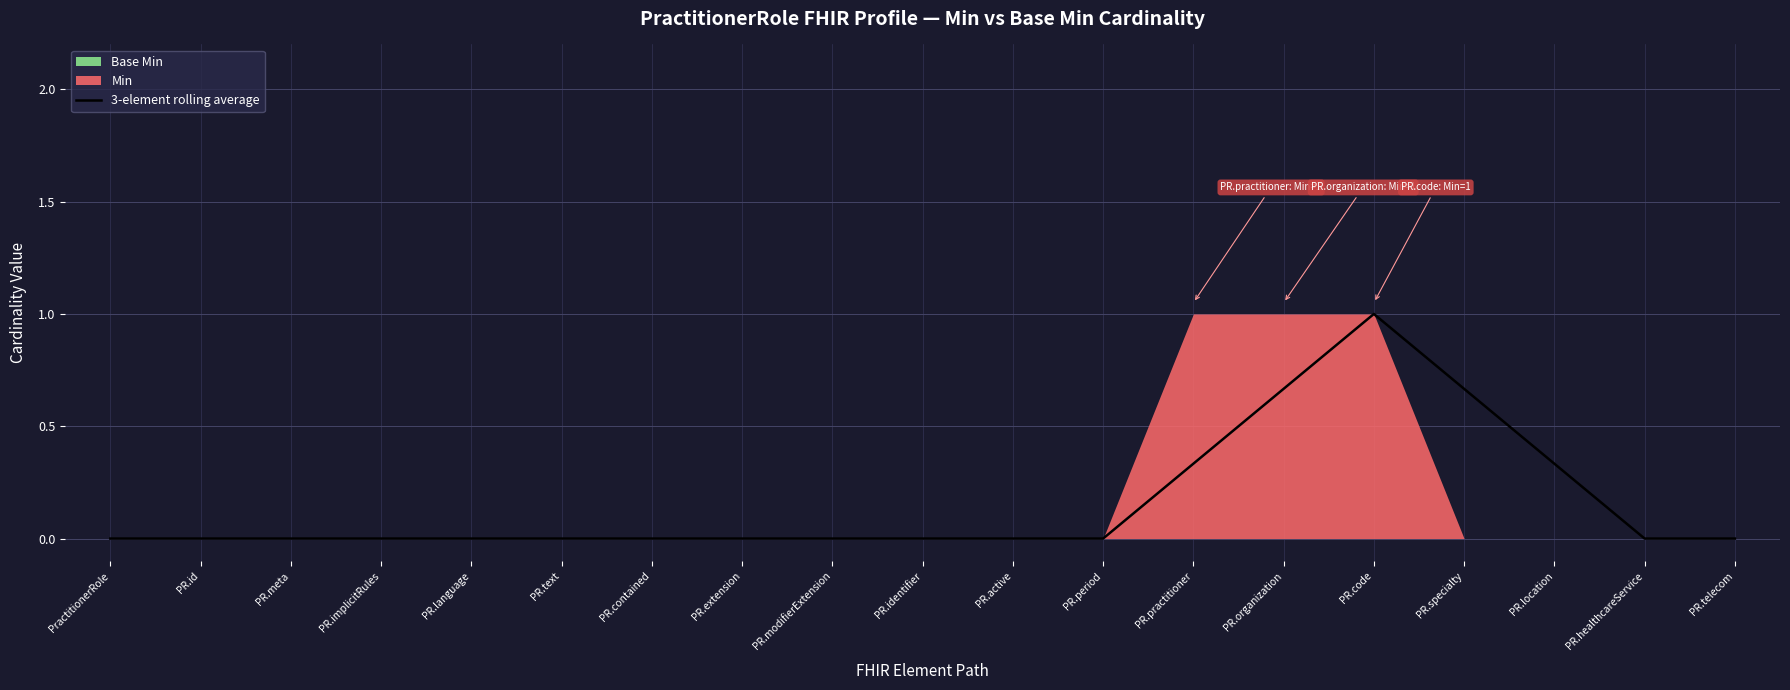

What is the difference between the maximum and minimum values?

1.0